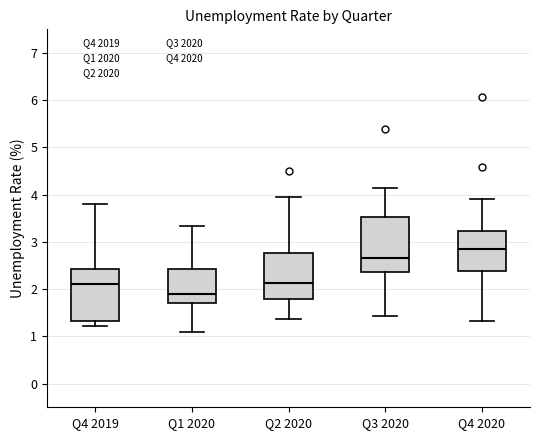

Which box's median line is the highest?

Q4 2020